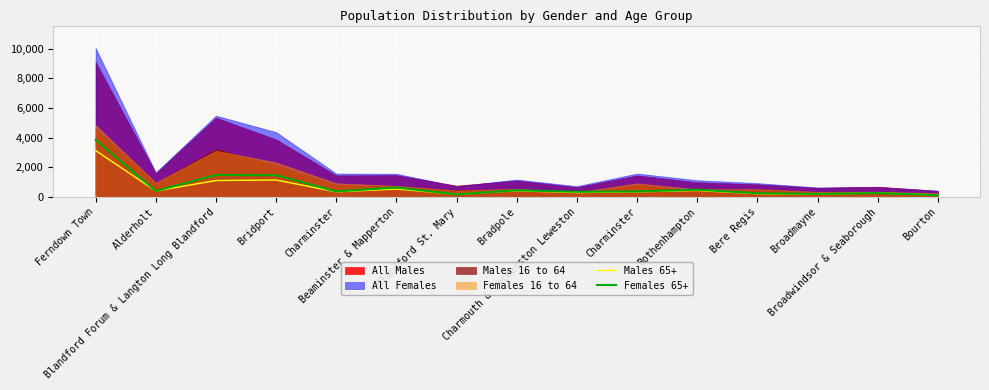

The value of Females 65+ at Broadwindsor & Seaborough is 60. True or false?

False